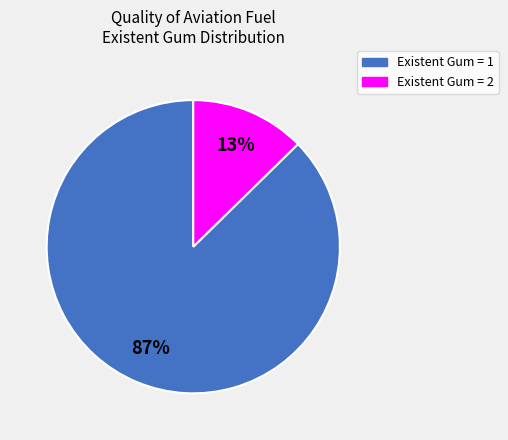

Which slice is the largest?

Existent Gum = 1